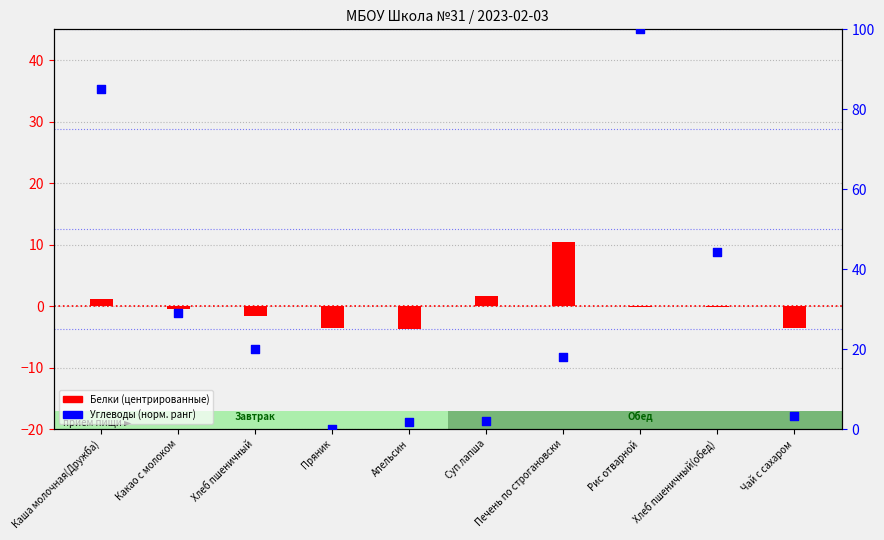

What is the total value across all series at Рис отварной?

99.9